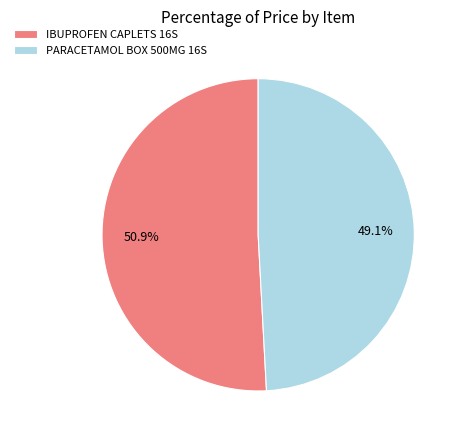

Between PARACETAMOL BOX 500MG 16S and IBUPROFEN CAPLETS 16S, which is larger?

IBUPROFEN CAPLETS 16S